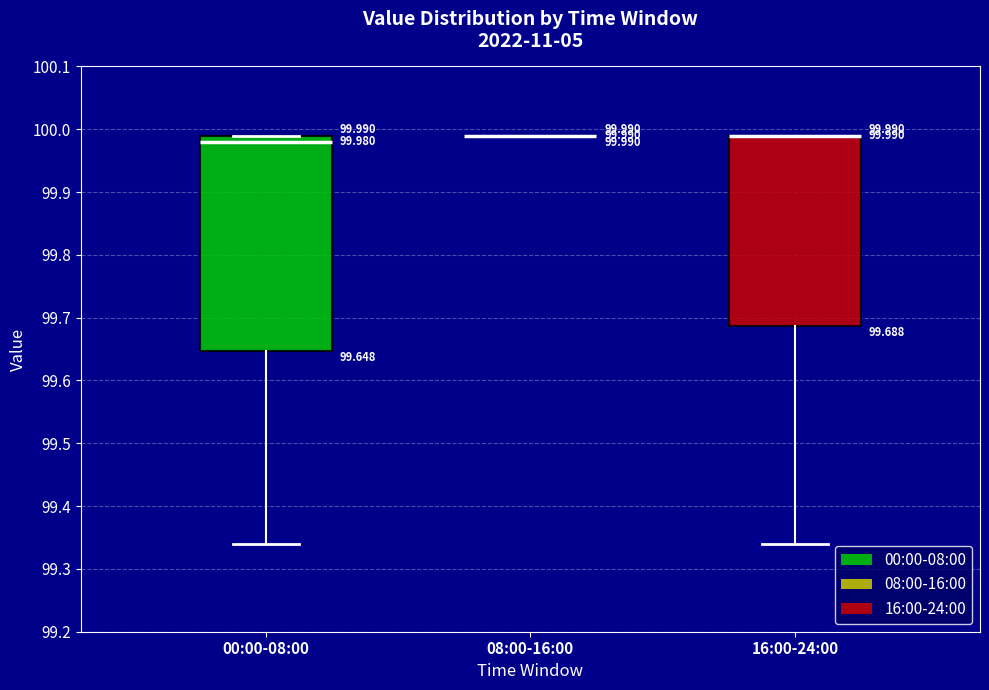

Which box is the tallest, from its lower edge to its upper edge?

00:00-08:00